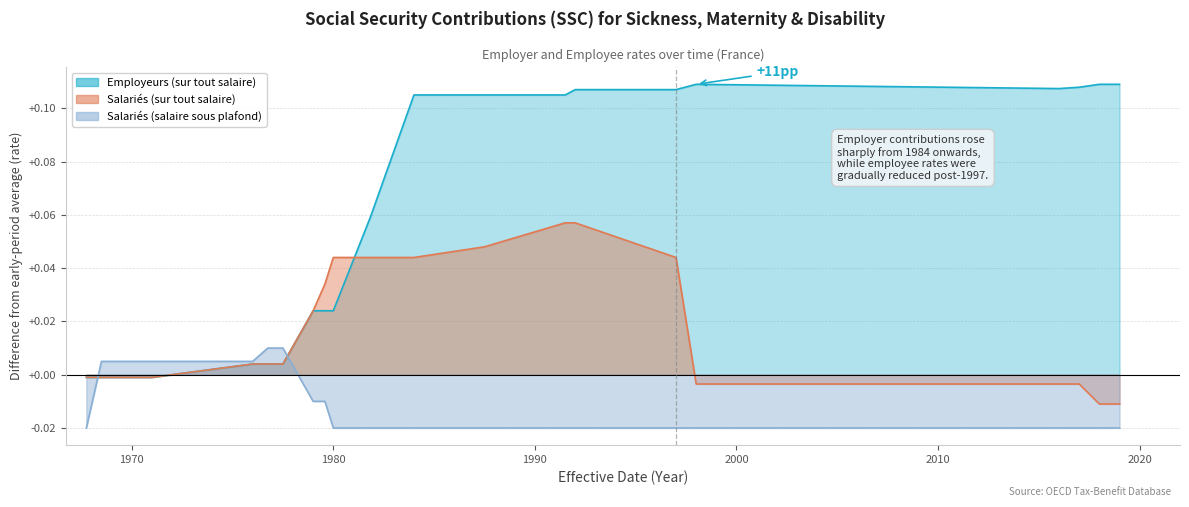

What is the label of the 11th point from the right?

1981-11-01